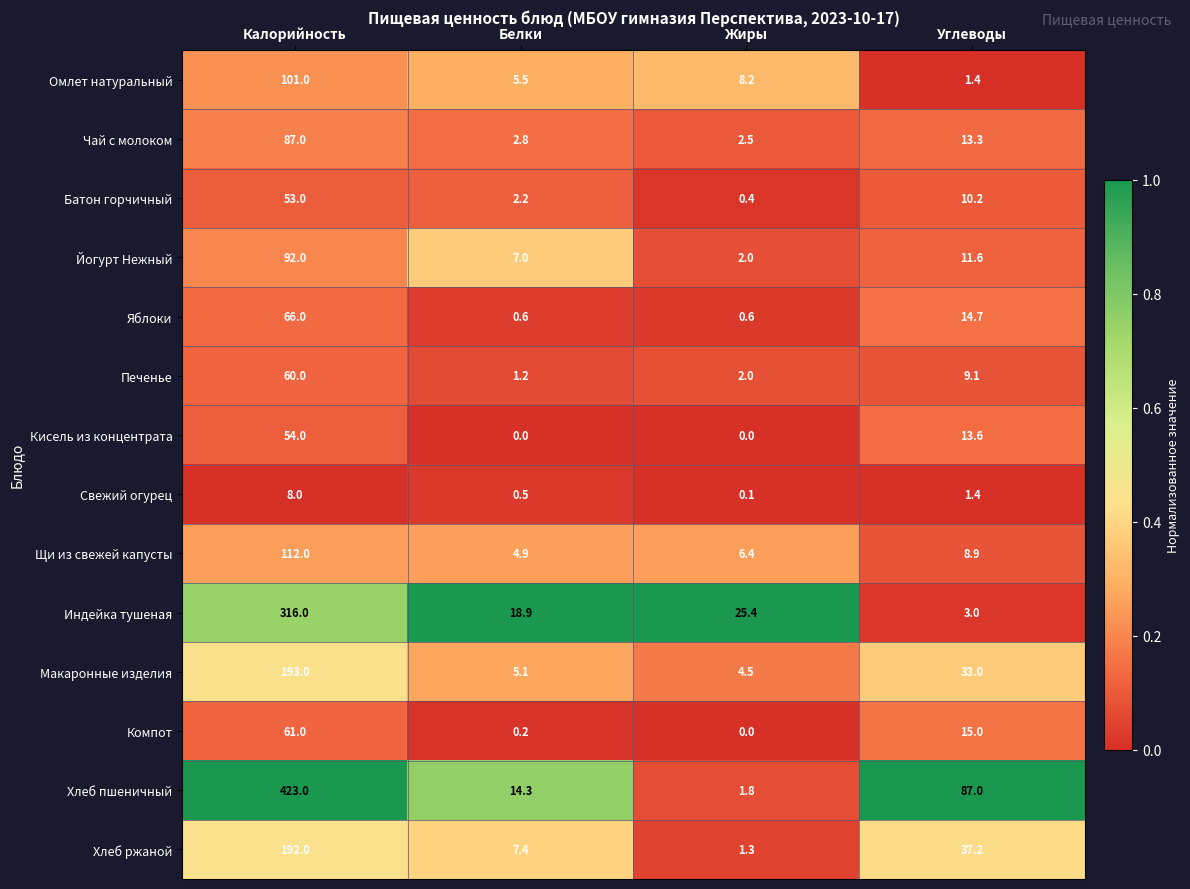

At how many categories does at least one series exceed 0?

4